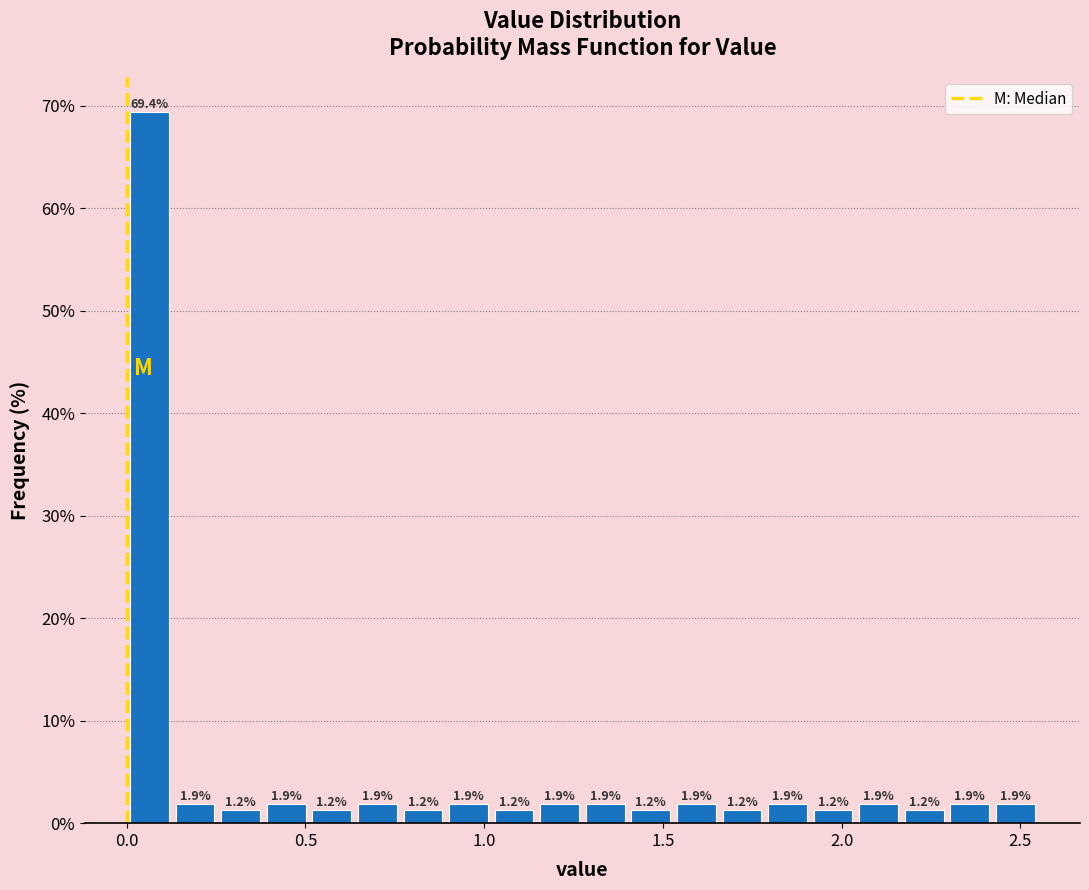

Read against the x-axis, roughly where is the centre of the tallest bar?

0.05